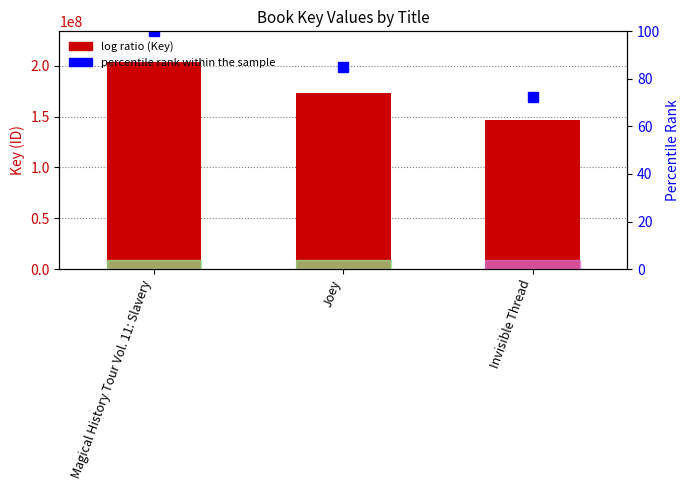

What is the sum of all Key values?

523009998.0